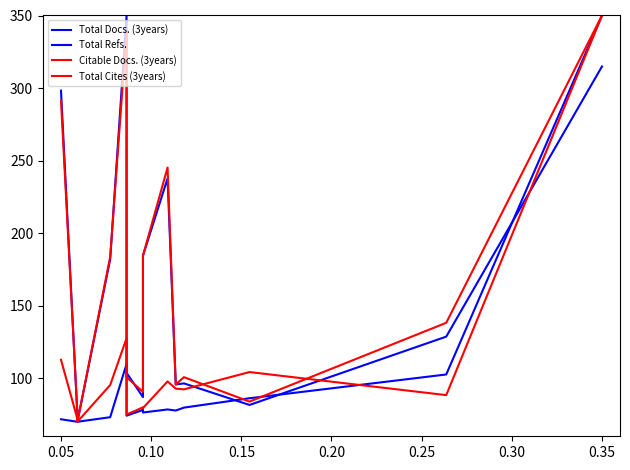

Does the chart display data point markers on the line(s)?

No